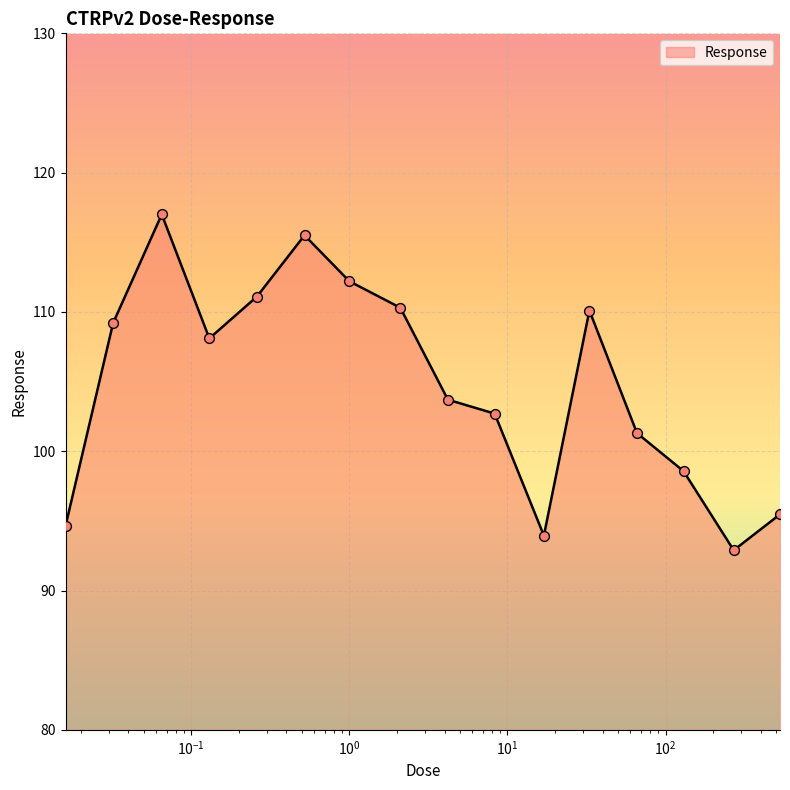

What is the difference between the maximum and minimum values?

24.1